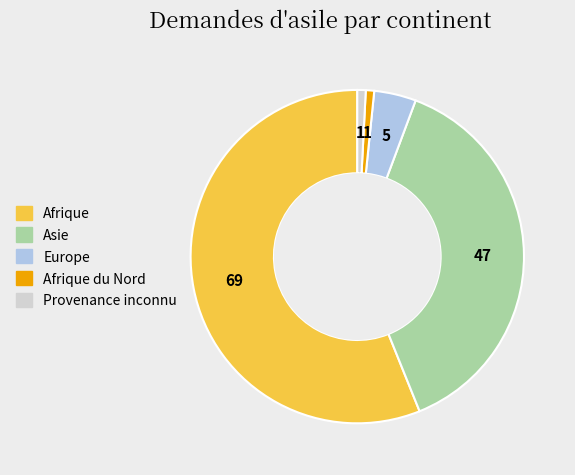

Does any single category account for the majority?

Yes